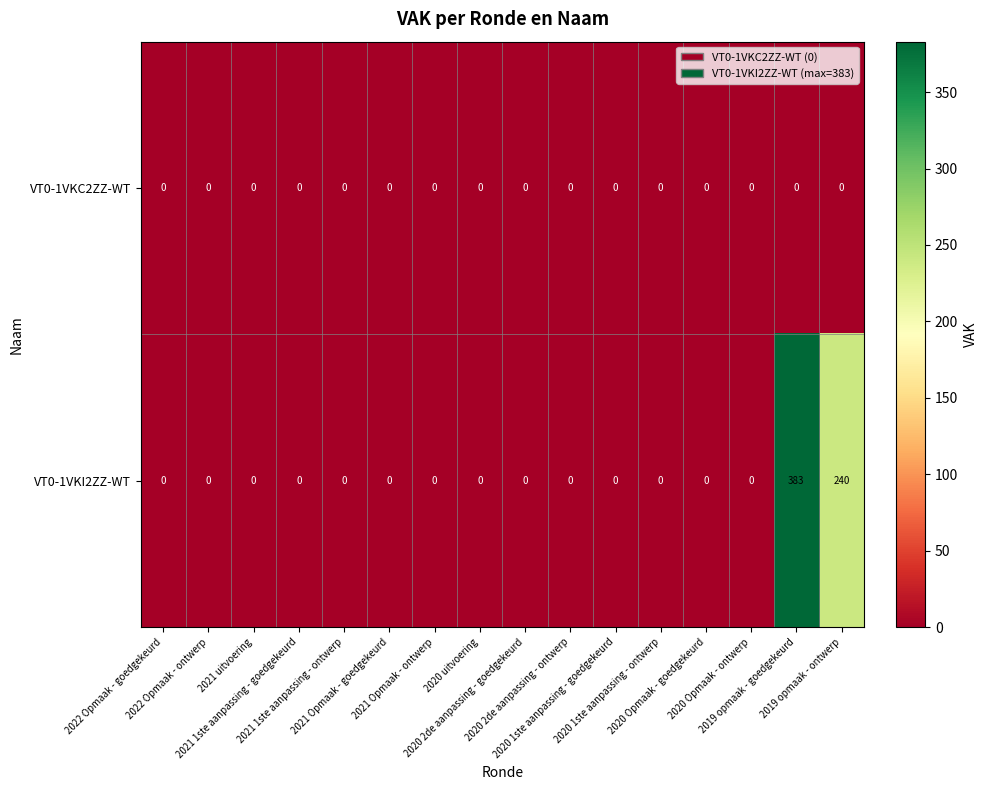

What is the greatest value displayed?

383